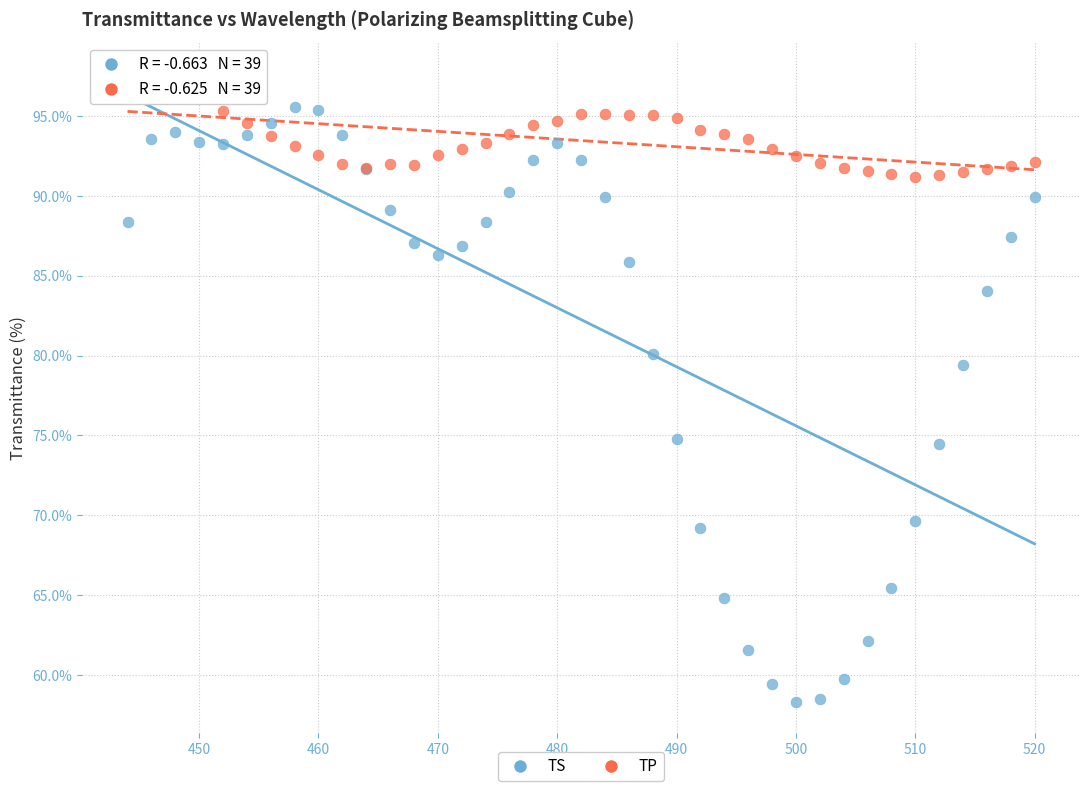

Which series contains the highest Y value?

TP